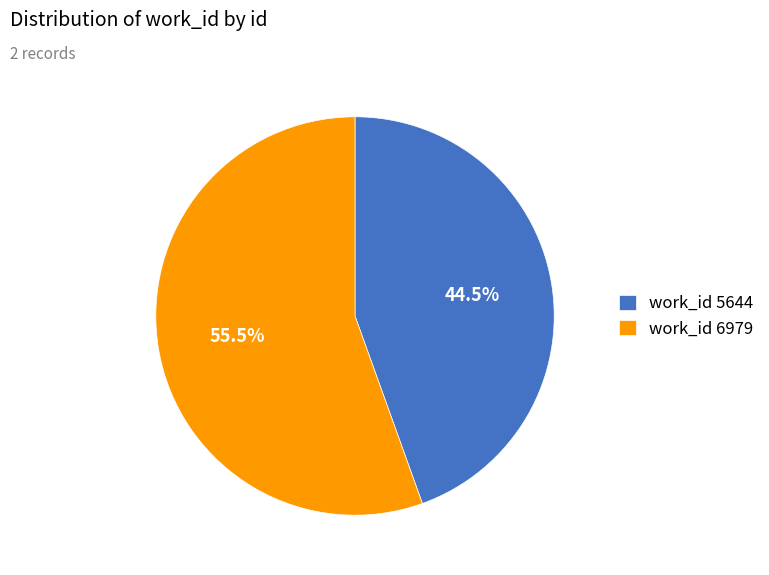

Which slice is the largest?

work_id 6979